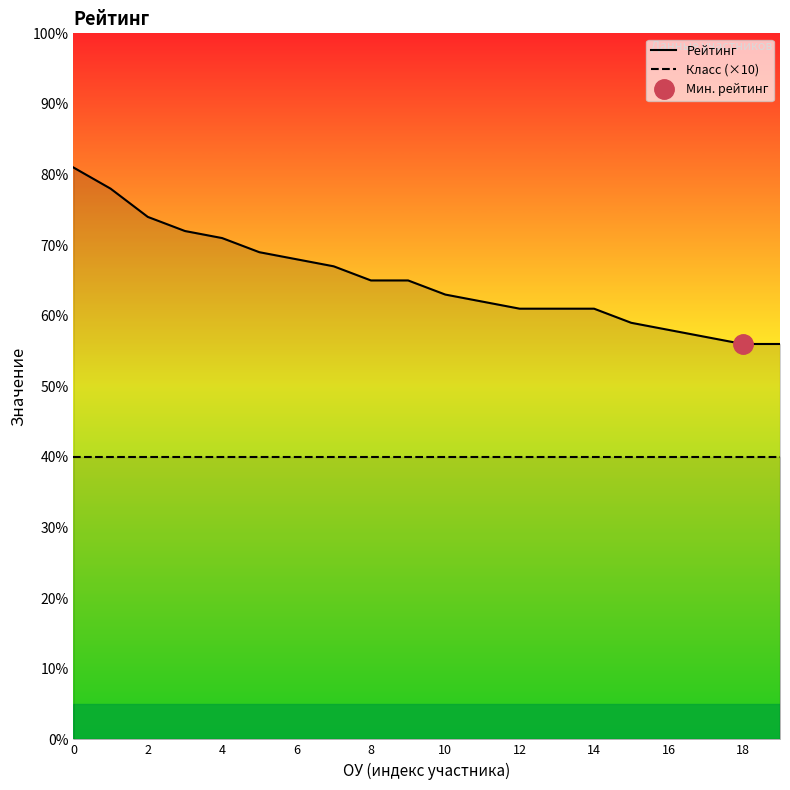

What is the lowest value of the Рейтинг series?

56